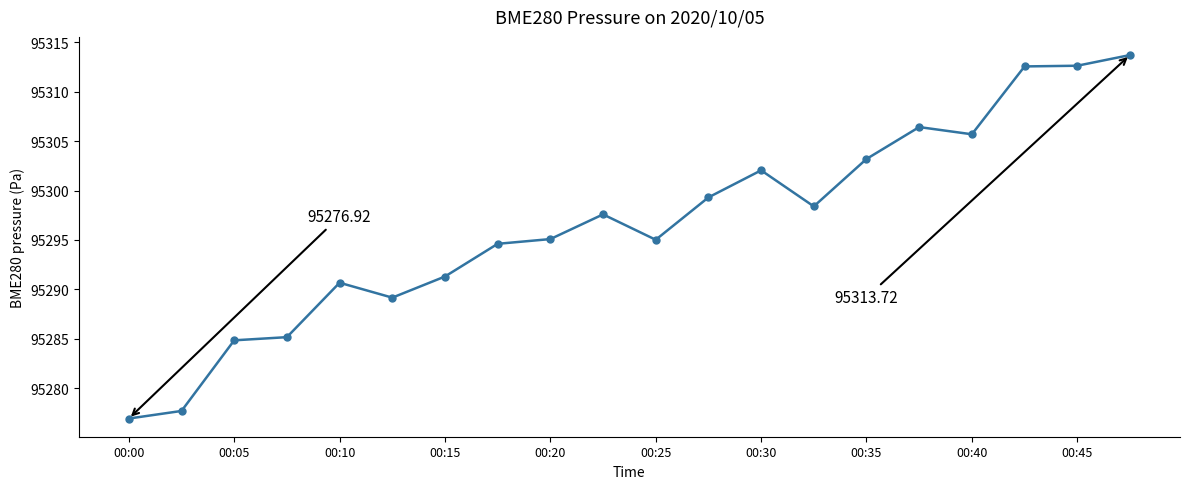

What is the average value?

95296.6